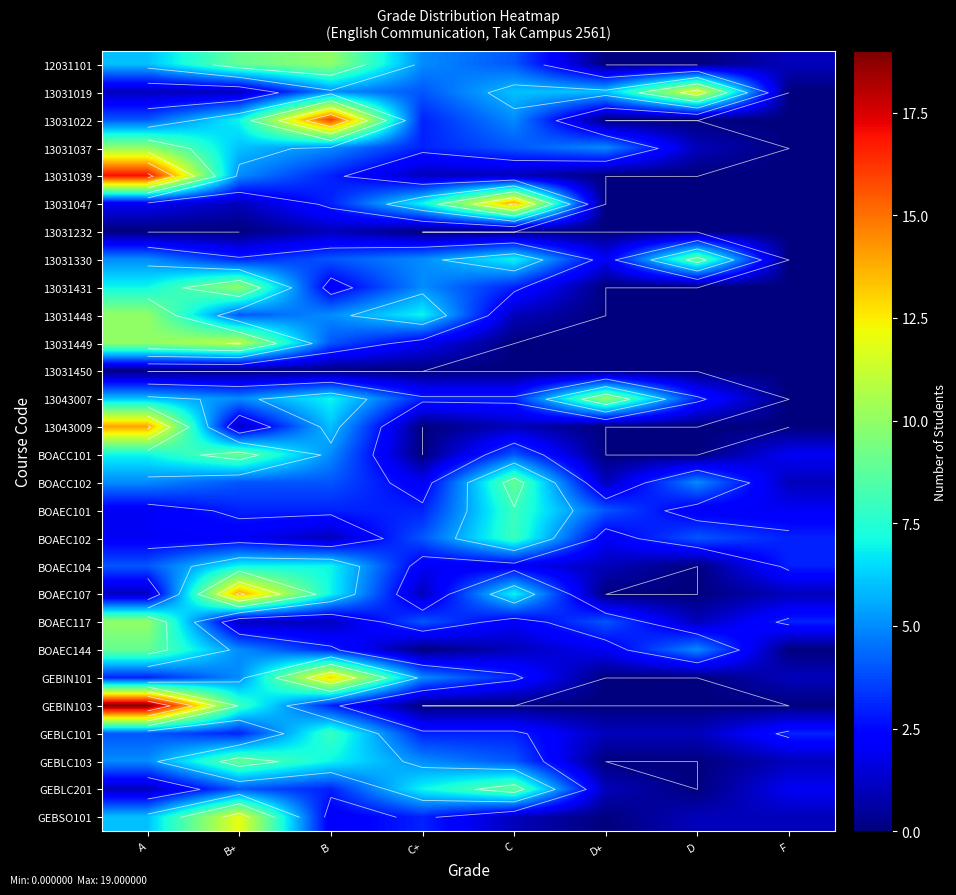

Which series has the widest spread of values?

GEBIN103